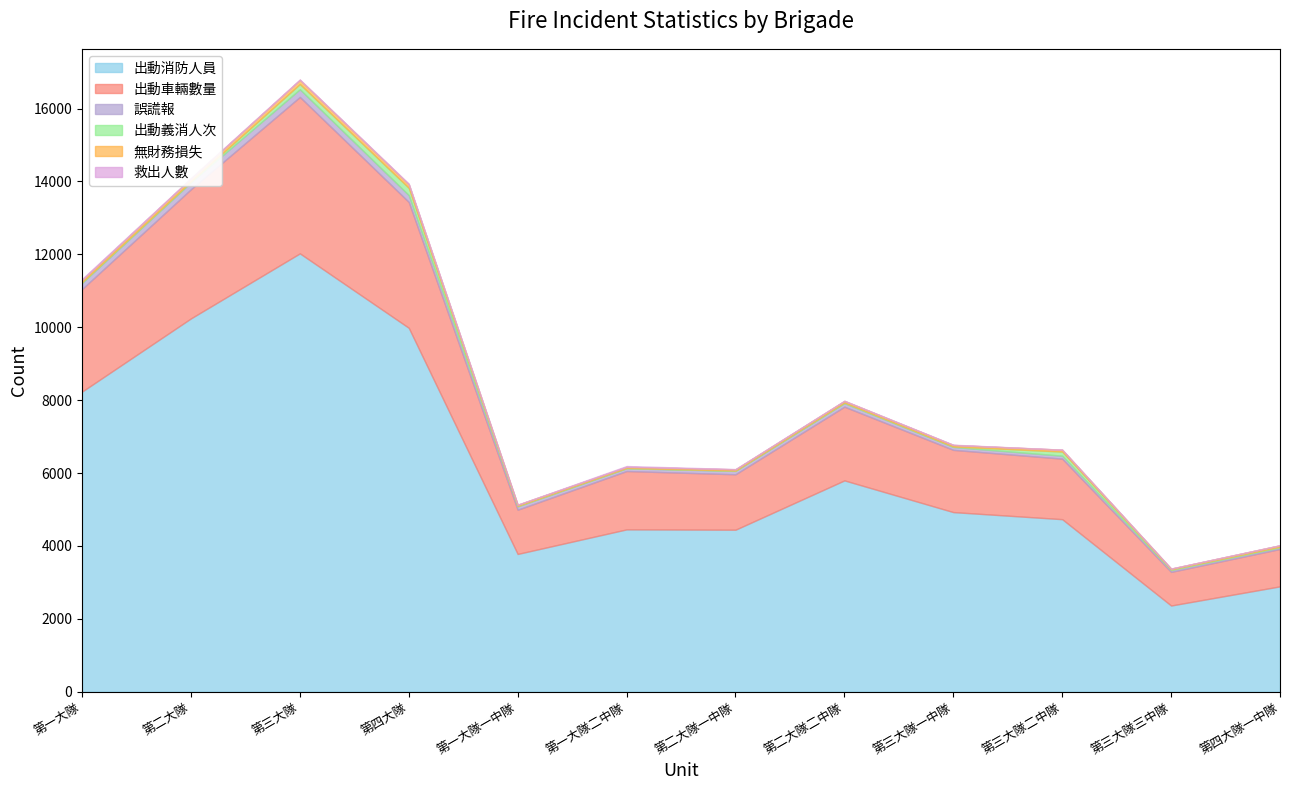

Reading left to right, what are all the values shown in this chart?

出動消防人員: 8234	10243	12027	9985	3780	4454	4445	5798	4928	4734	2365	2891
出動車輛數量: 2815	3544	4292	3453	1214	1601	1521	2023	1708	1661	923	1026
誤謊報: 167	190	211	187	91	76	93	97	80	81	50	43
出動義消人次: 22	25	143	200	13	9	8	17	13	113	17	20
無財務損失: 61	79	114	99	32	29	35	44	41	51	22	38
救出人數: 25	12	12	16	2	23	7	5	7	2	3	1